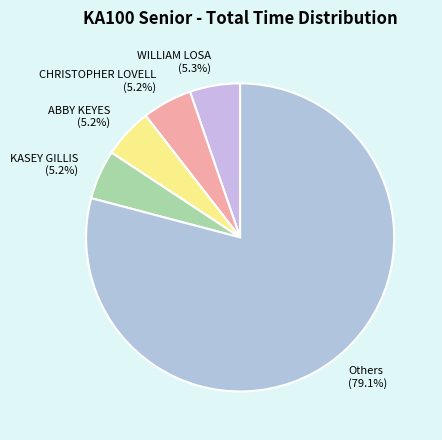

What is the ratio of the value at CHRISTOPHER LOVELL to the value at KASEY GILLIS?

1.0